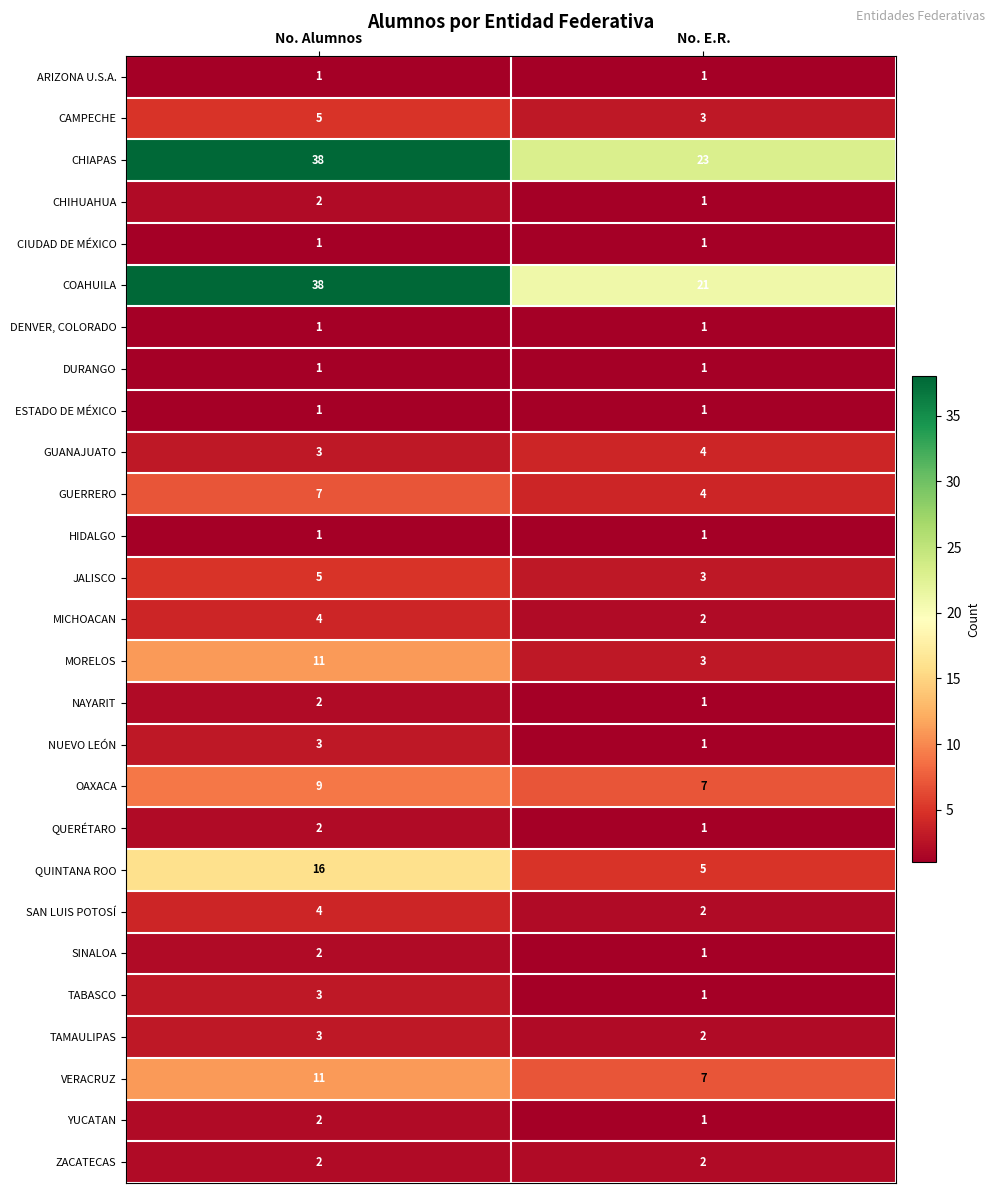

True or false: CHIAPAS has a value of 23 at No. E.R..

True